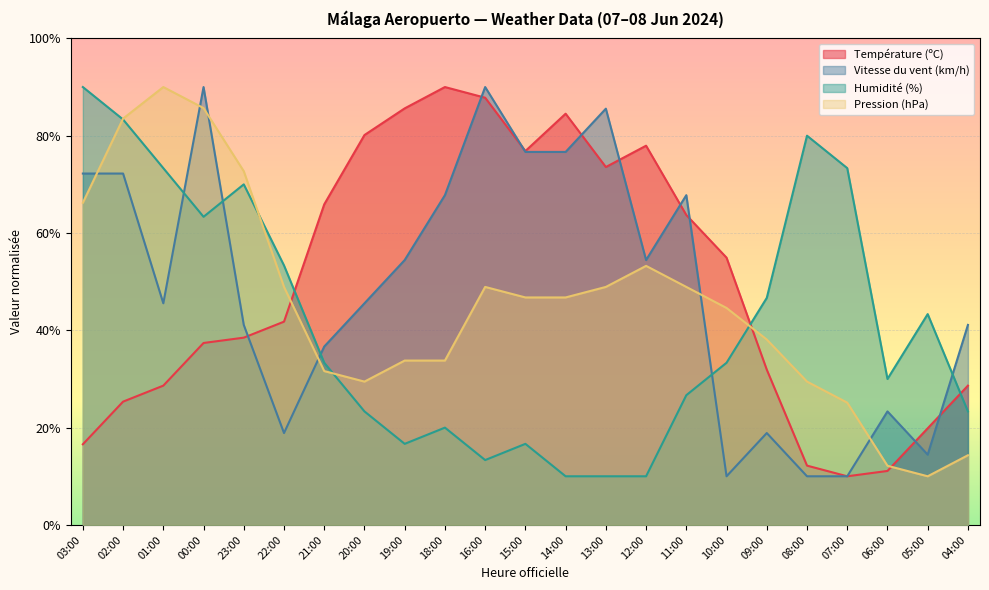

Where does the Humidité (%) series first go above 33?

03:00